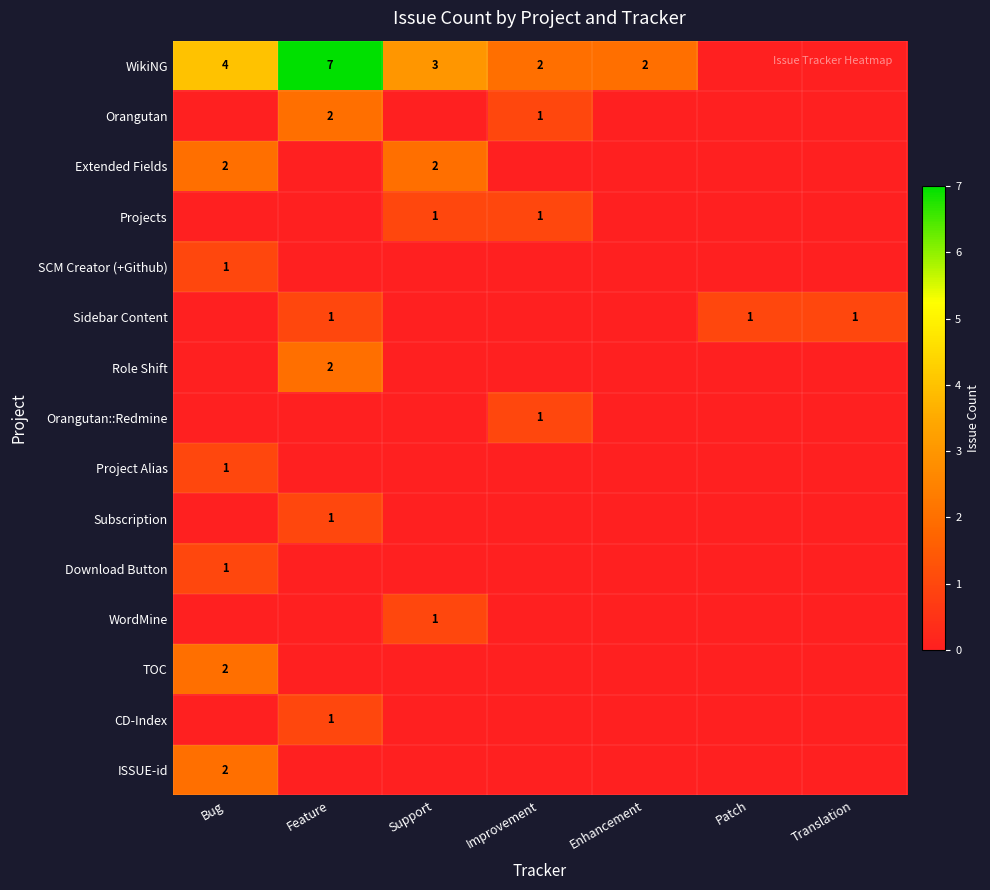

Count the number of data series in this chart.

15